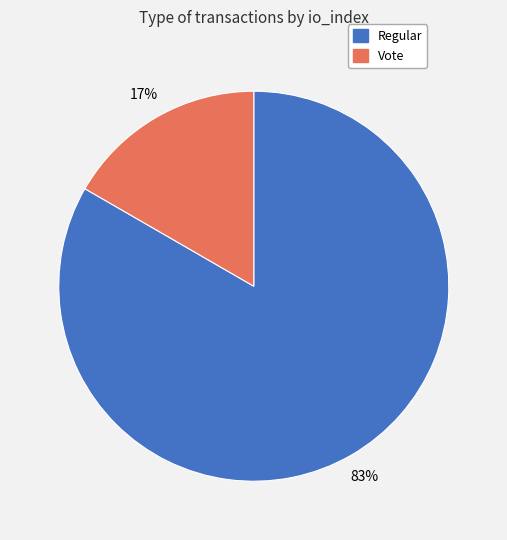

To the nearest percent, what is the average slice percentage?

50%